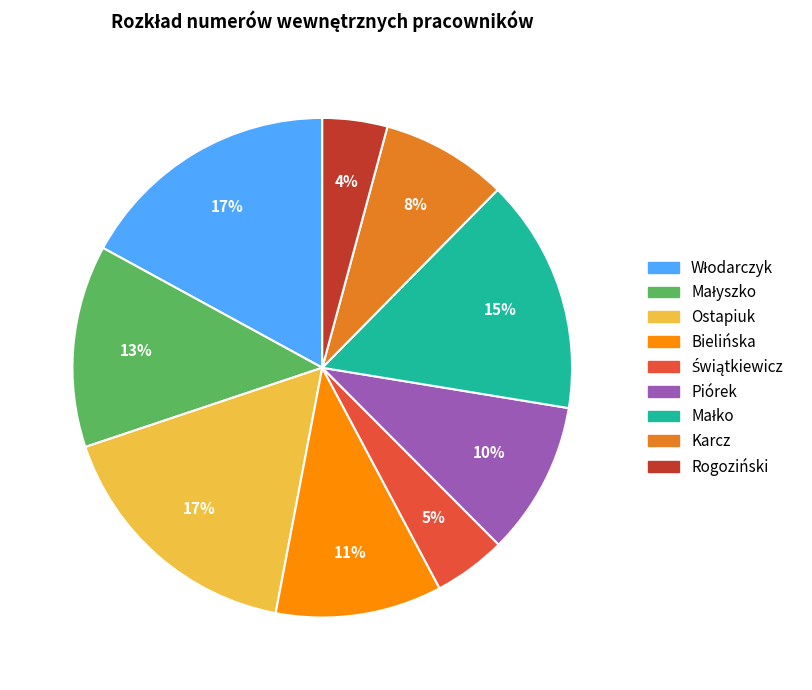

To the nearest percent, what portion does Ostapiuk represent?

17%